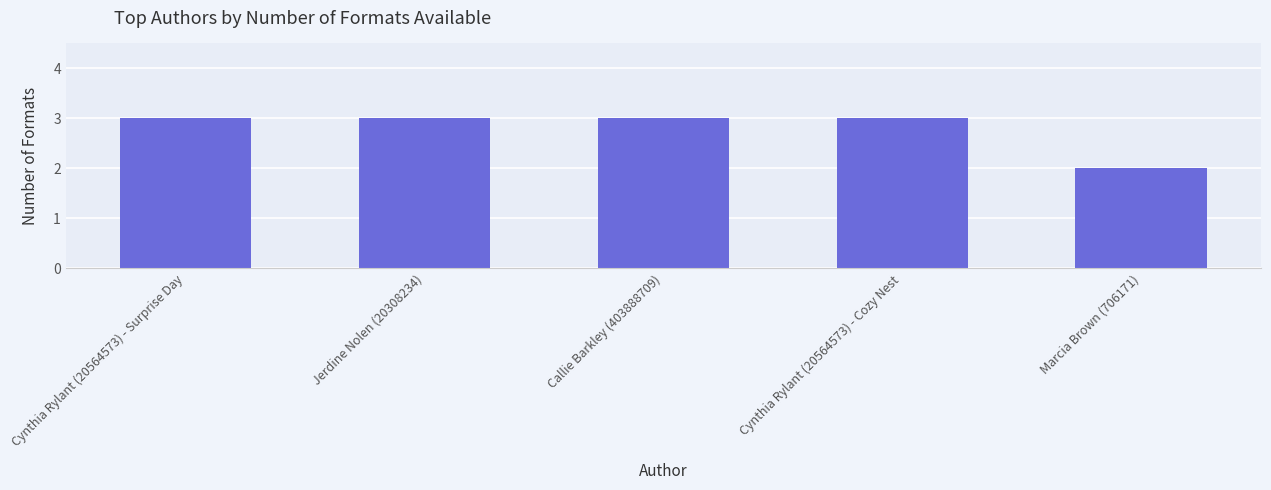

Which category has the lowest value across all series?

Marcia Brown (706171)